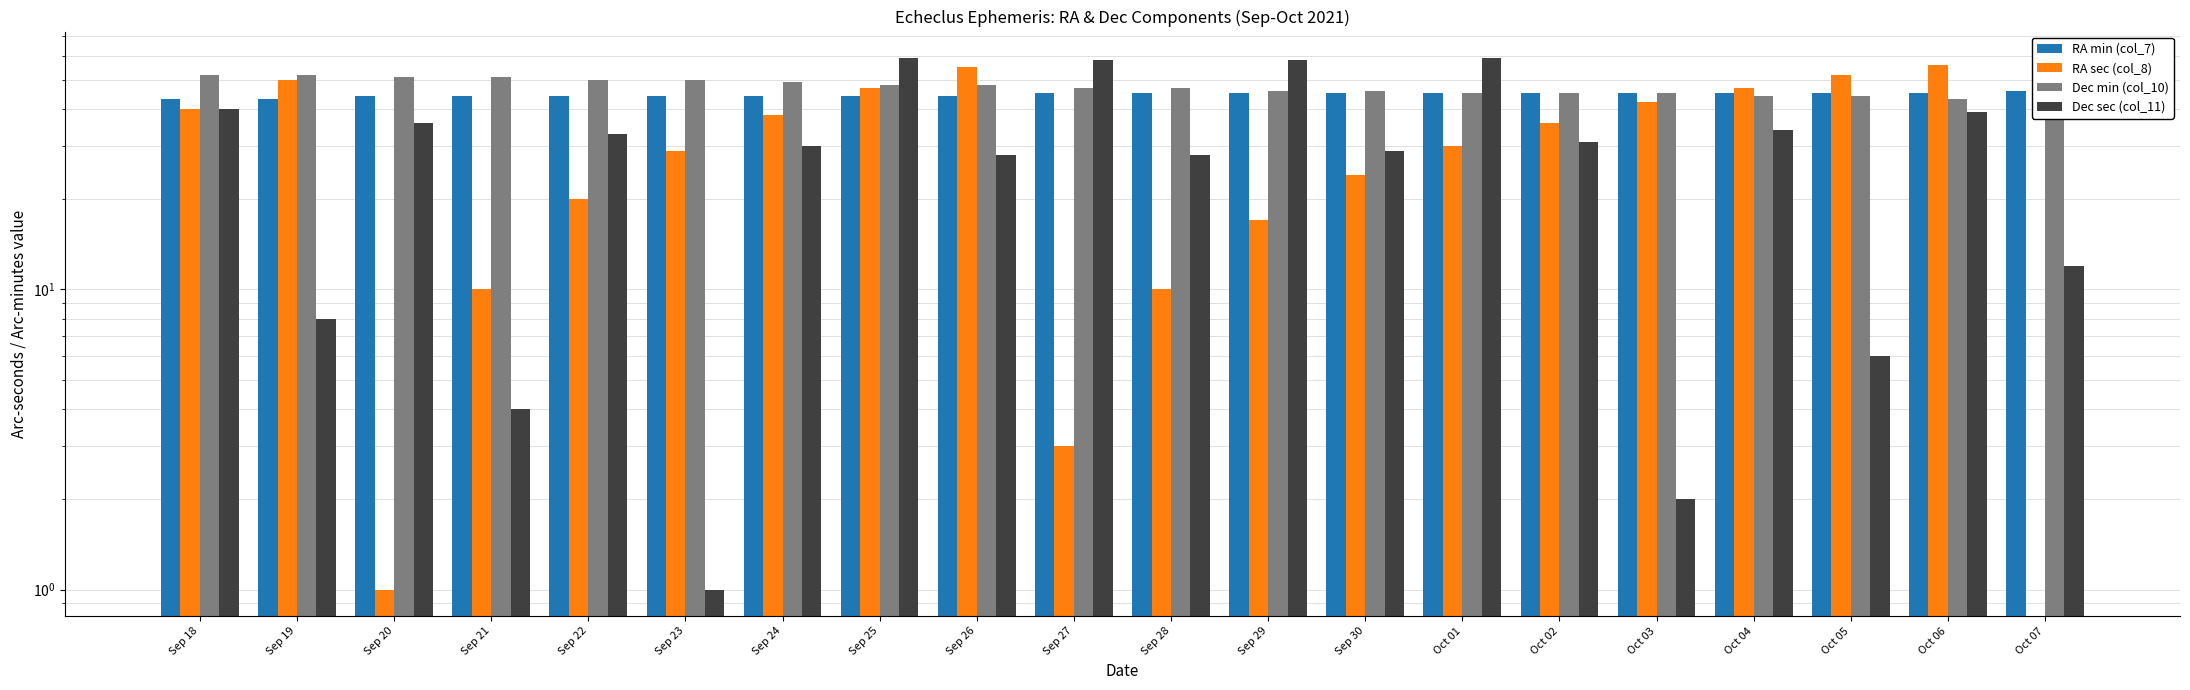

How many data points in RA sec (col_8) are less than 36?

10